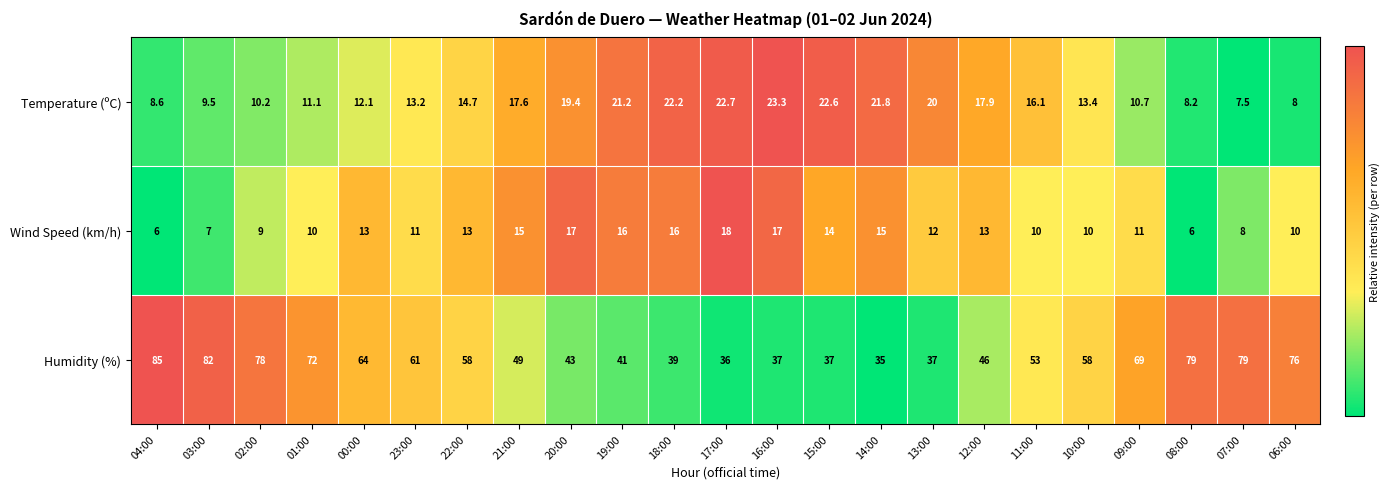

Which label corresponds to the largest value in the chart?

04:00